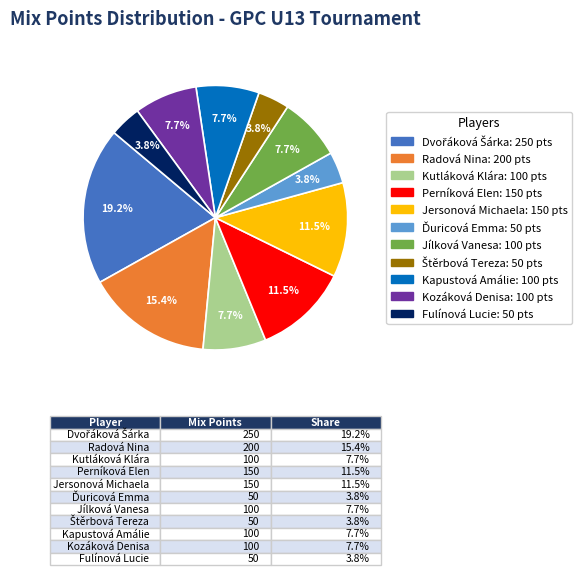

What percentage is the Kozáková Denisa slice, to the nearest percent?

8%